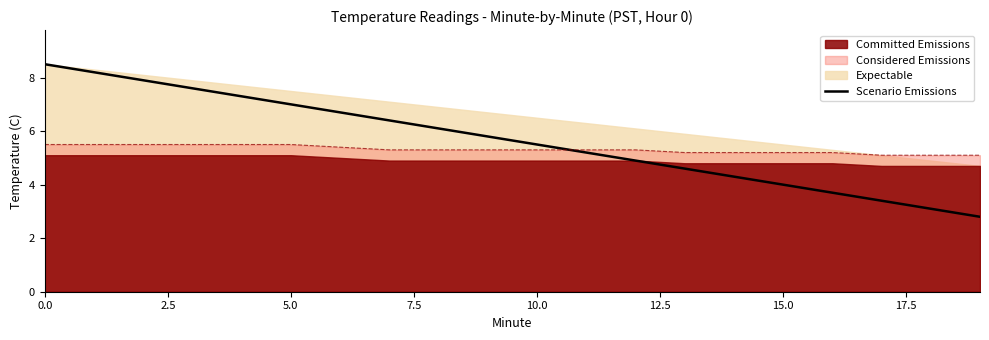

How many data points are above 5?

12